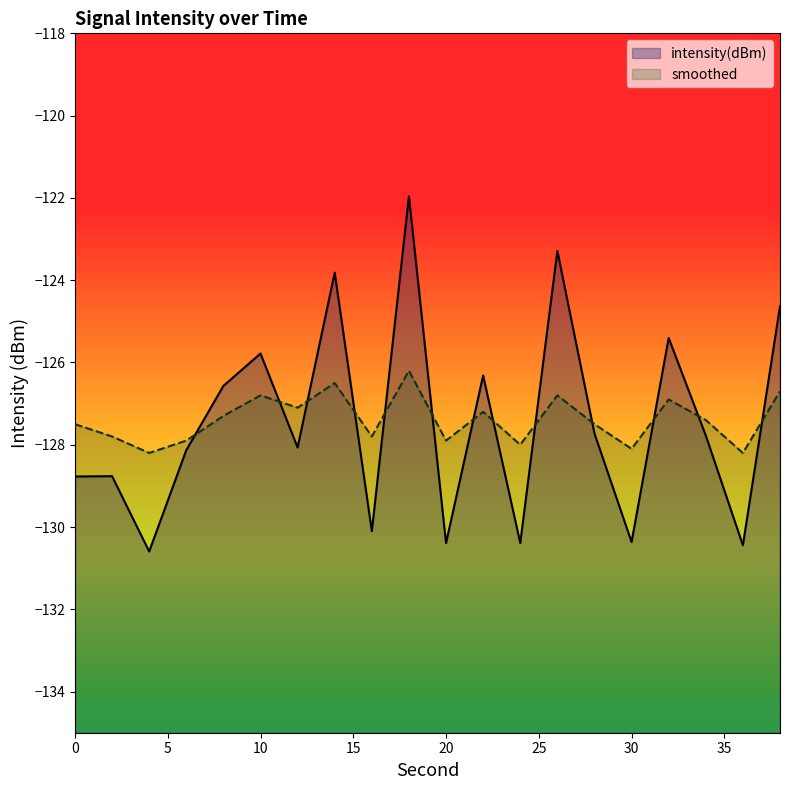

What is the sum of all smoothed values?

-2547.8